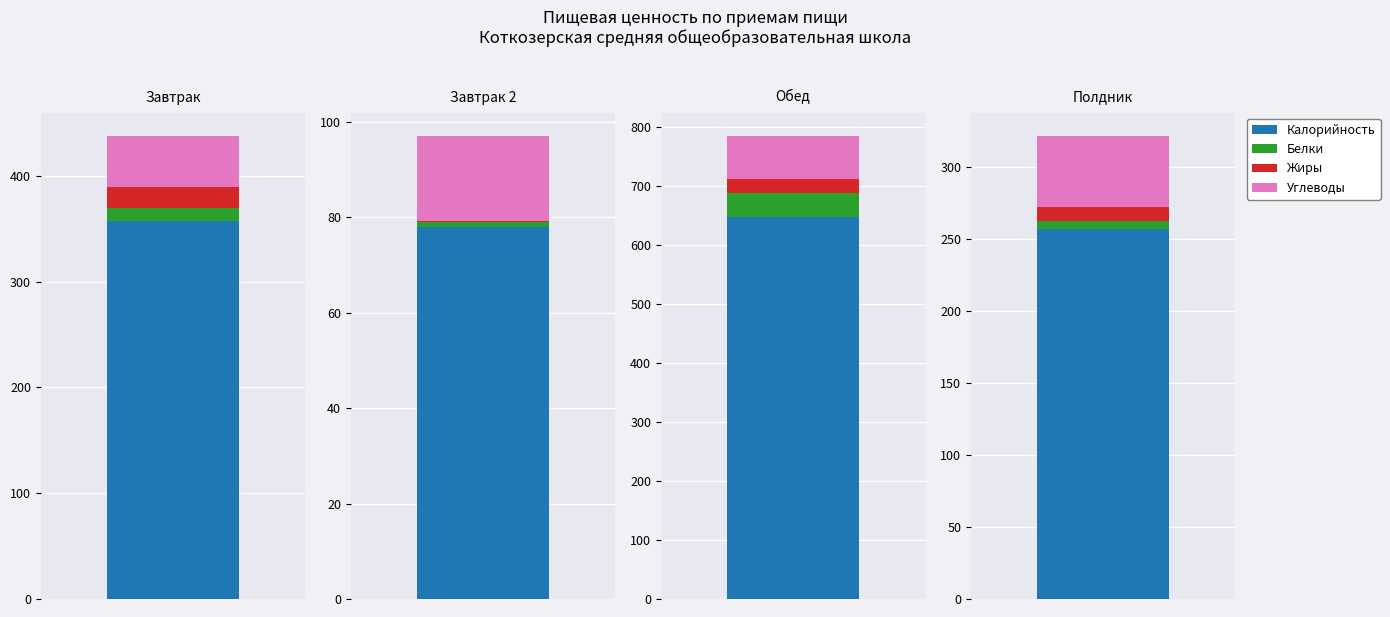

What is the difference between the maximum and minimum values in the Углеводы series?

55.9